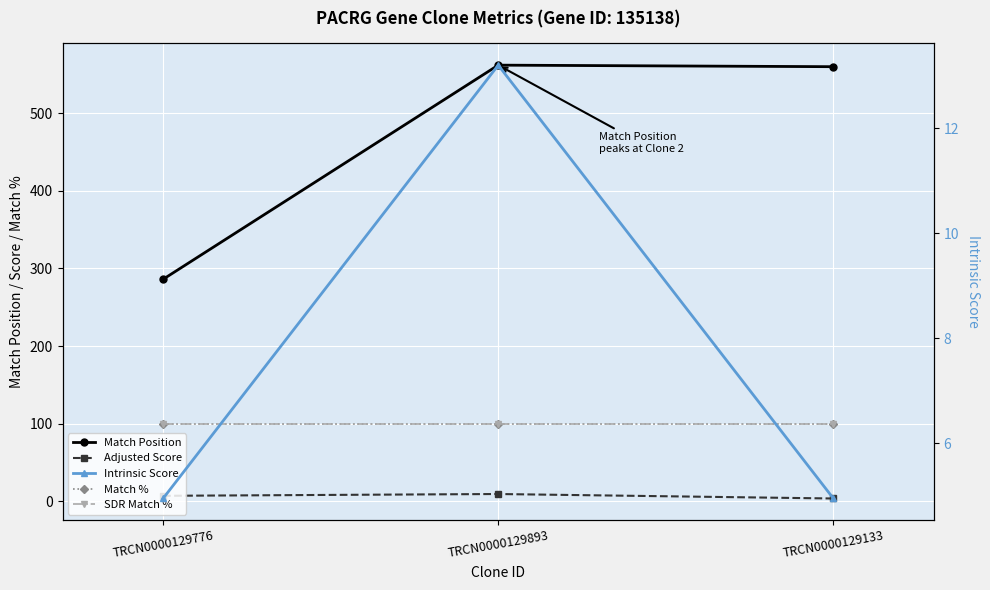

Is it true that Match % equals 100.0 at TRCN0000129133?

True